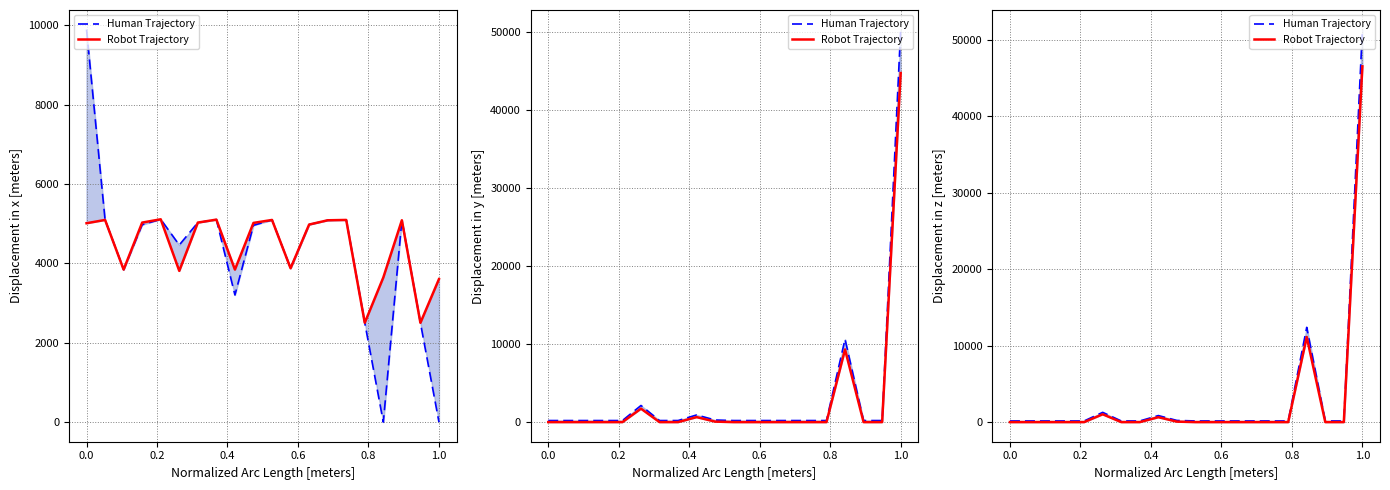

Is this an area chart (filled region under the line)?

No